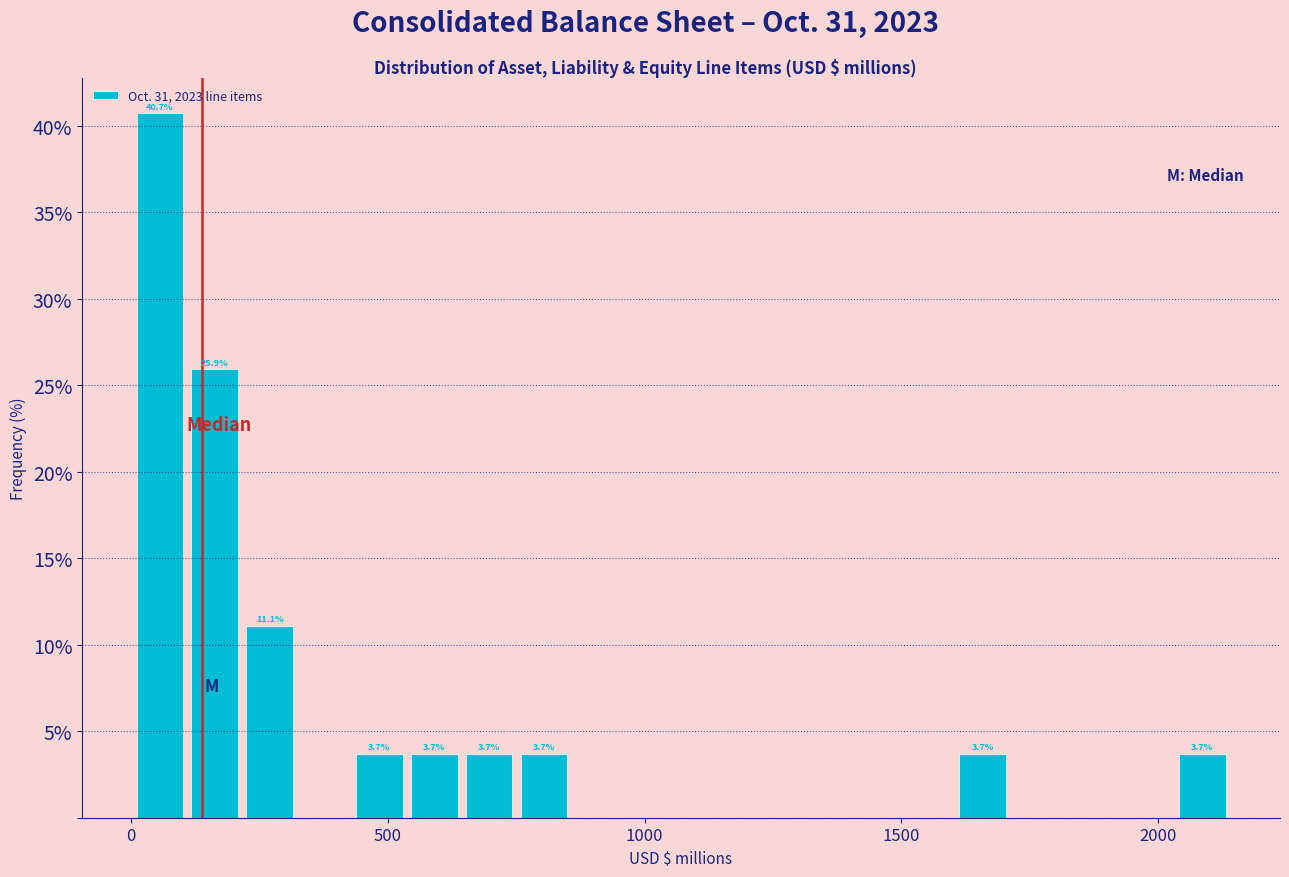

Read against the x-axis, roughly where is the centre of the tallest bar?

50